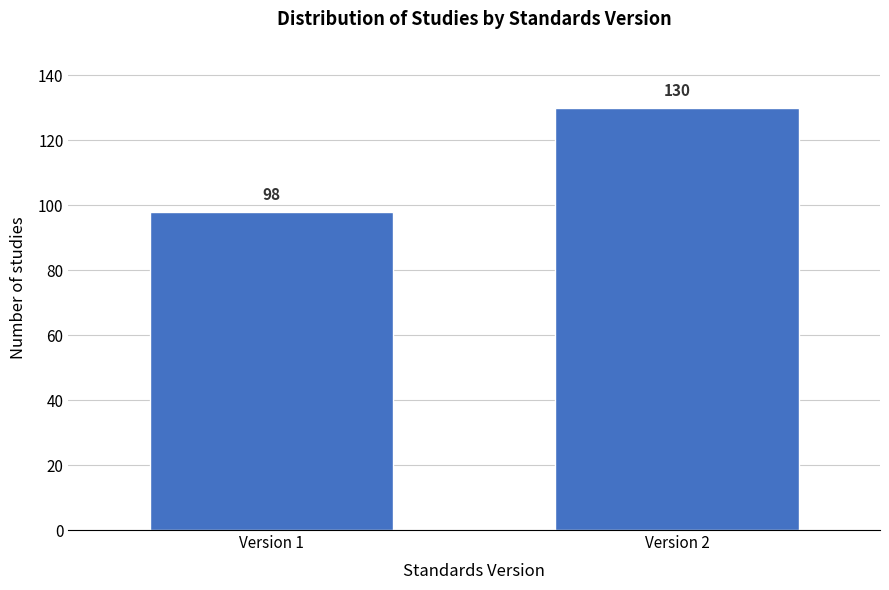

Reading left to right, what are all the values shown in this chart?

Version 1=98	Version 2=130